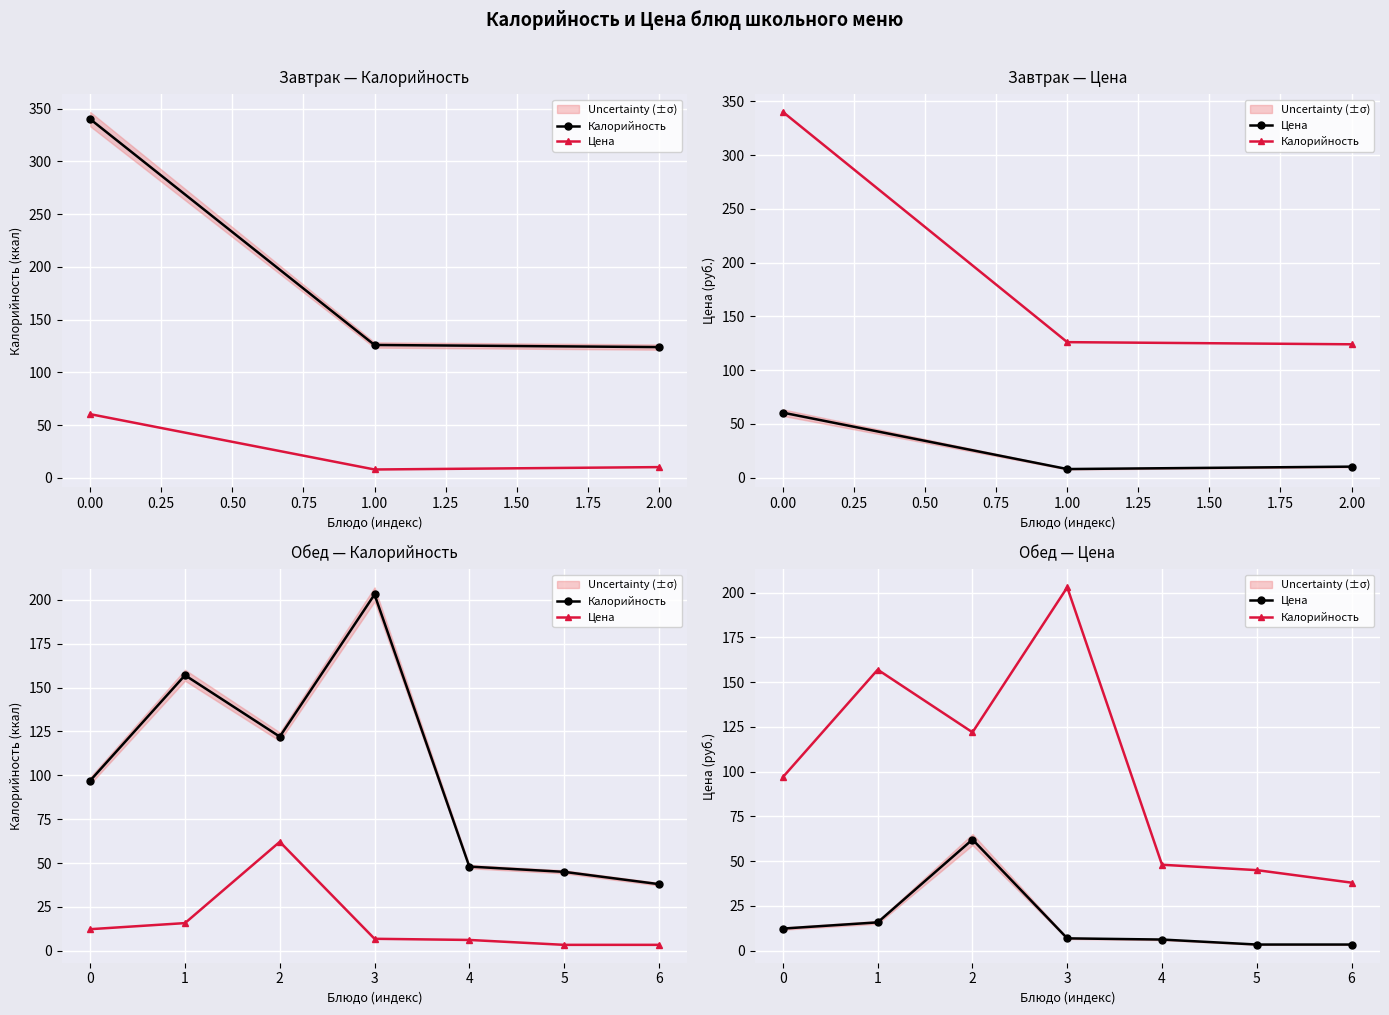

Count the number of categories in the chart.

7